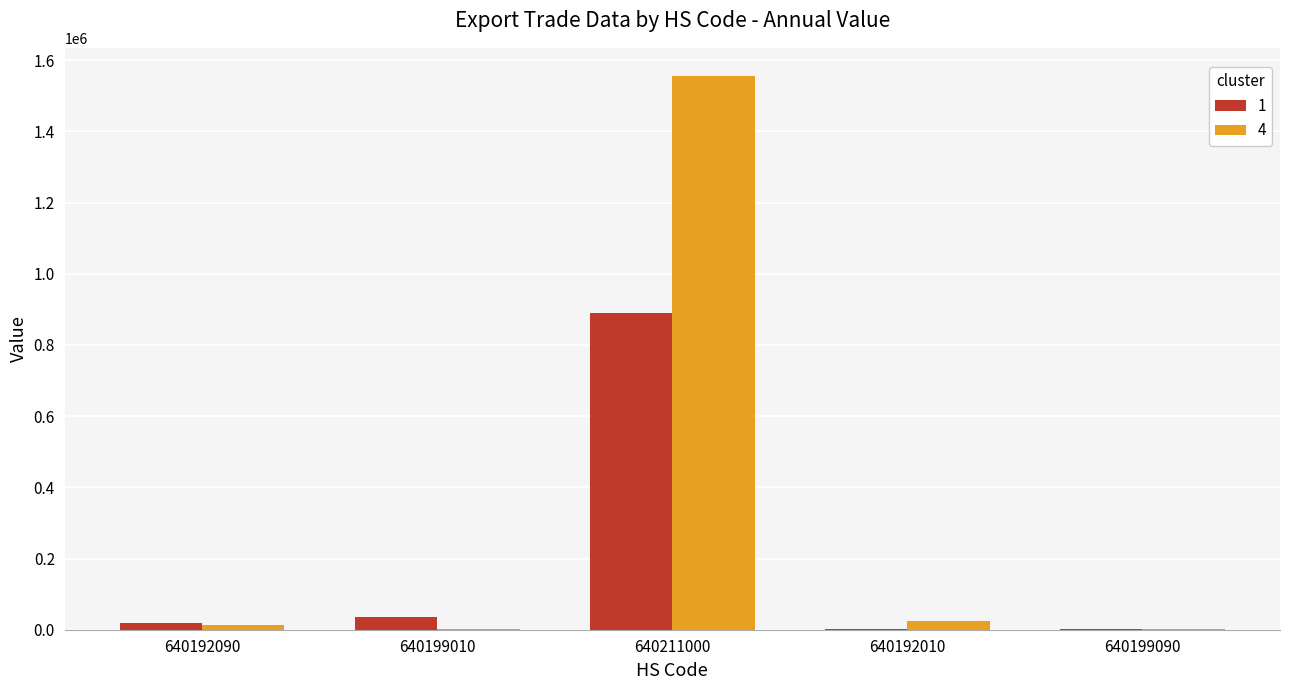

Which series has the largest total across all categories?

4